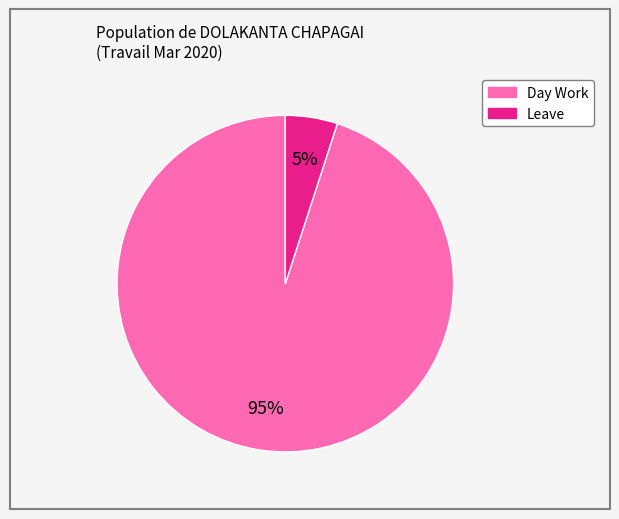

What is the largest slice in the pie chart?

Day Work